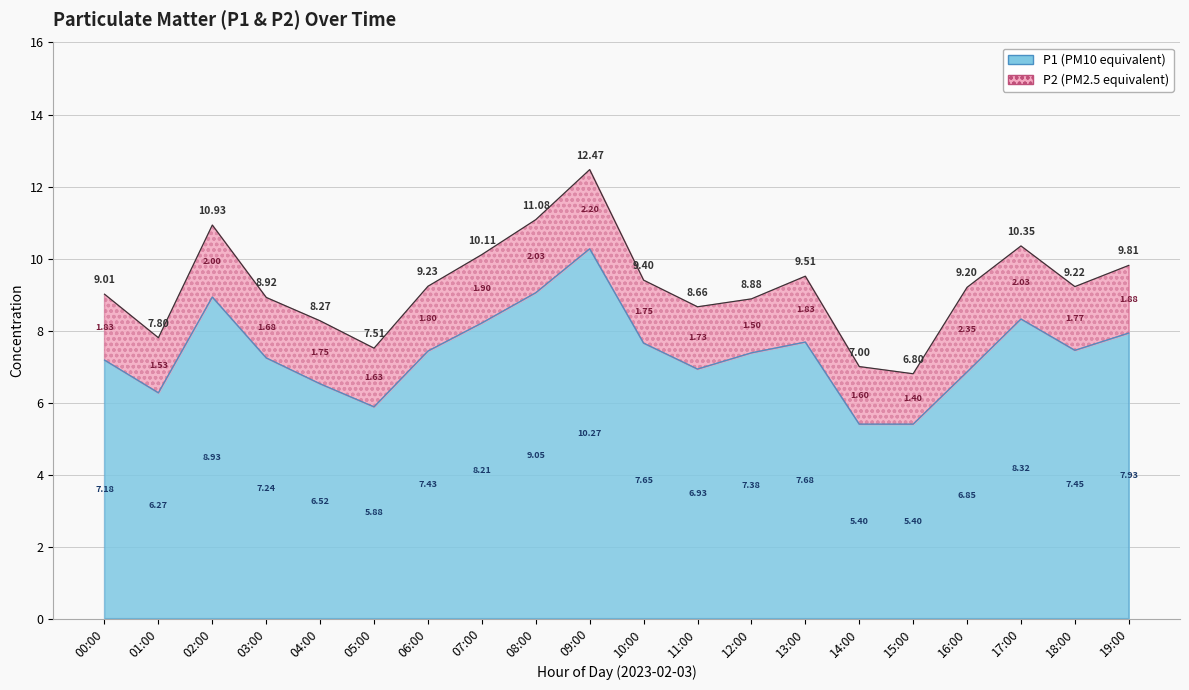

Where is the data nearest to the value 7?

11:00